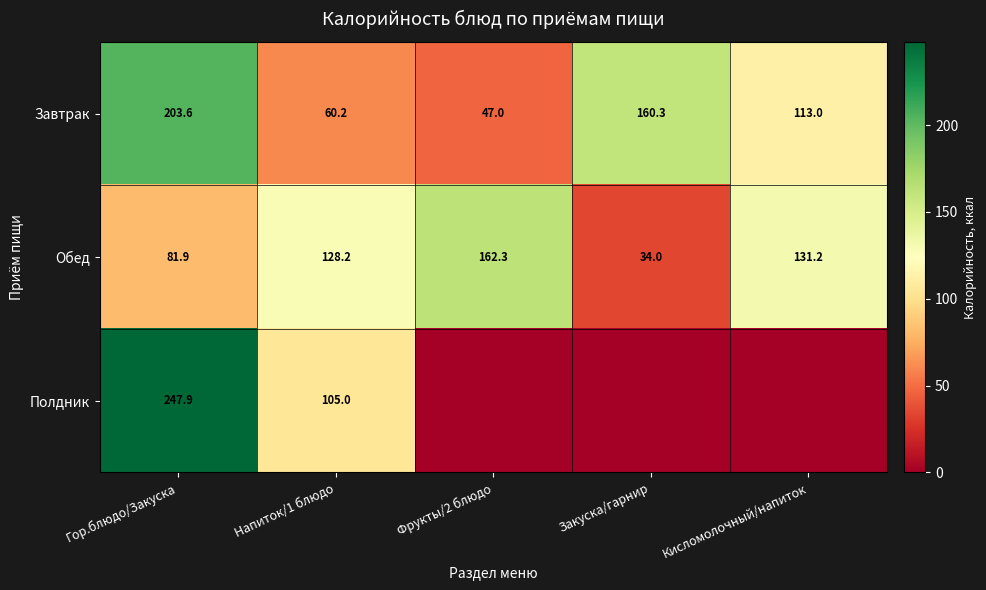

List the labels in order of Обед value, largest first.

Фрукты/2 блюдо, Кисломолочный/напиток, Напиток/1 блюдо, Гор.блюдо/Закуска, Закуска/гарнир